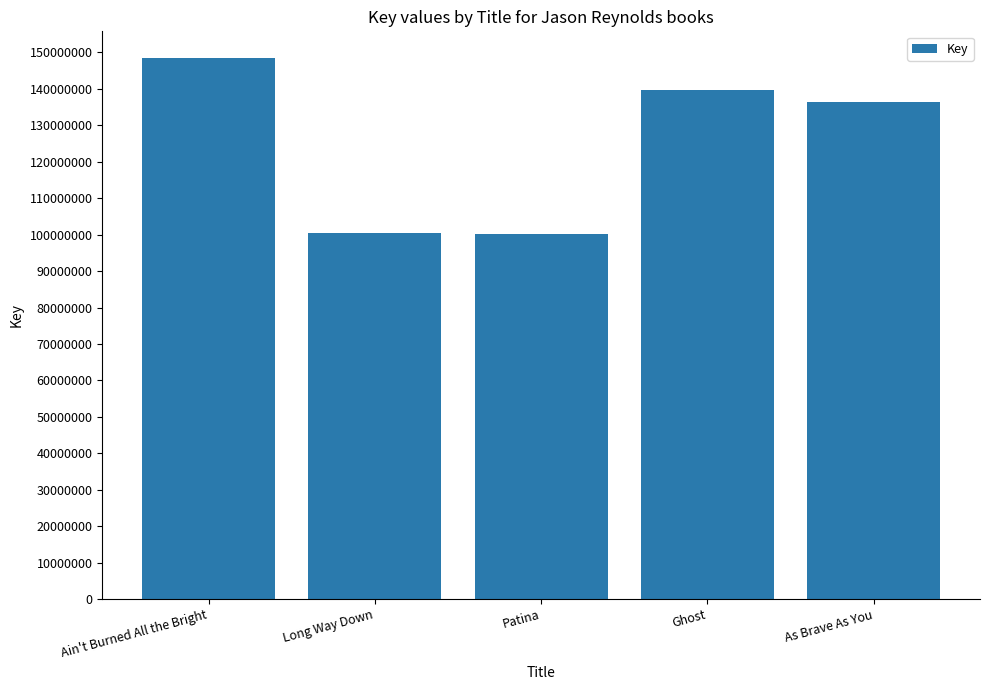

What is the sum of all values?

624819772